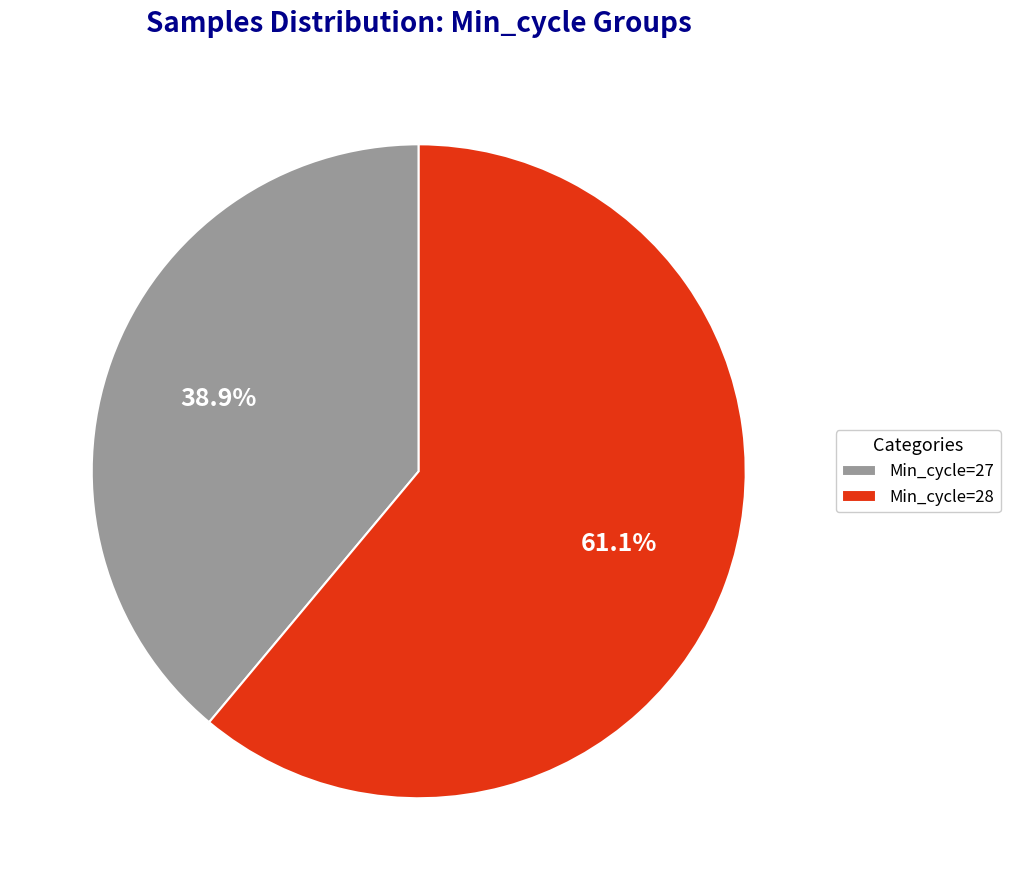

What percentage is the Min_cycle=28 slice, to the nearest percent?

61%